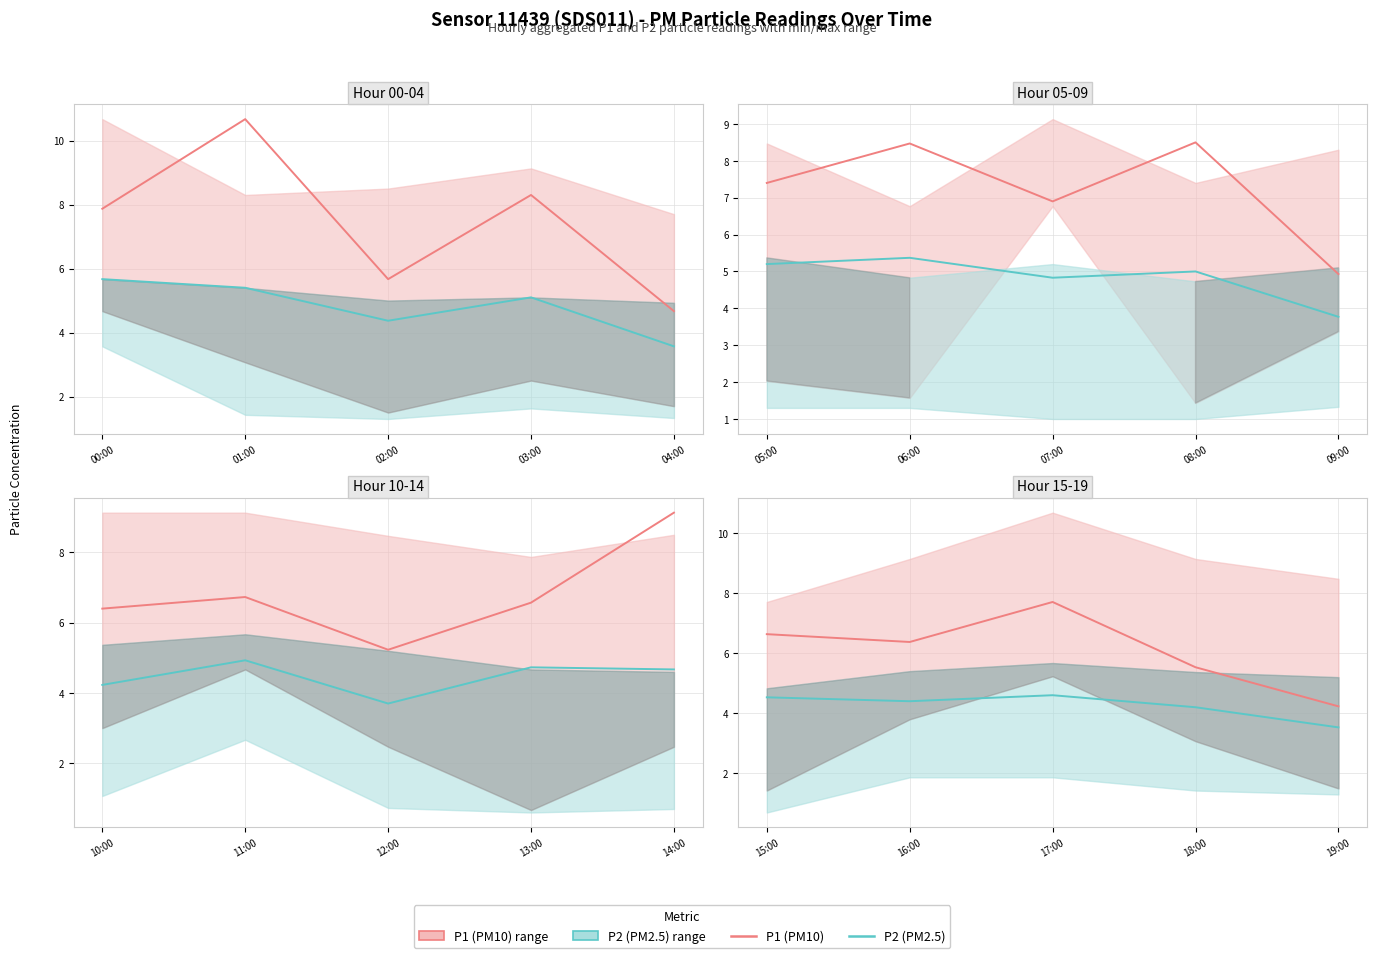

True or false: P2 (PM2.5) and P1 (PM10) intersect in this chart.

False